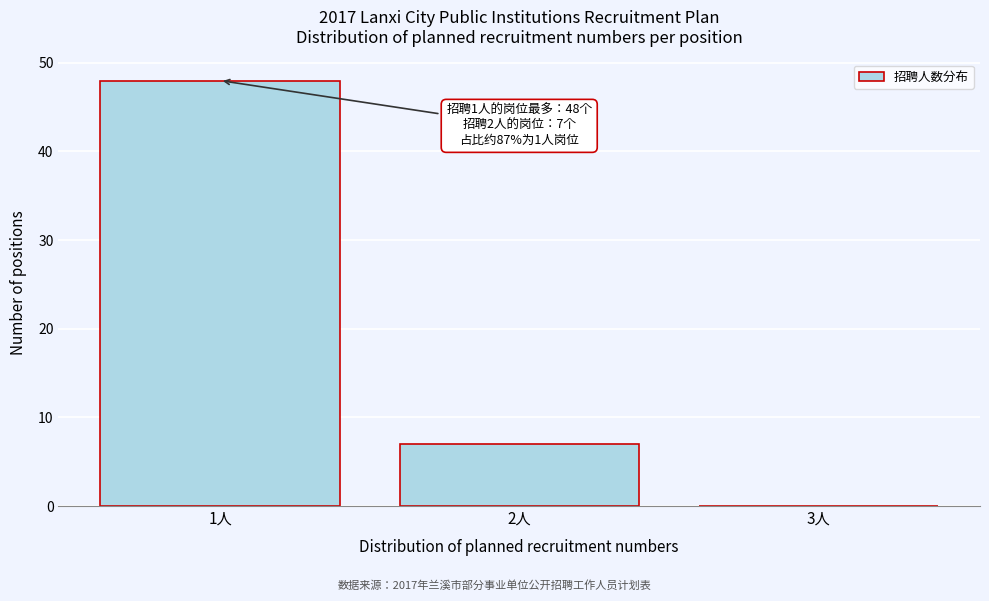

Which range on the x-axis has the tallest bar?

0.5 to 1.5